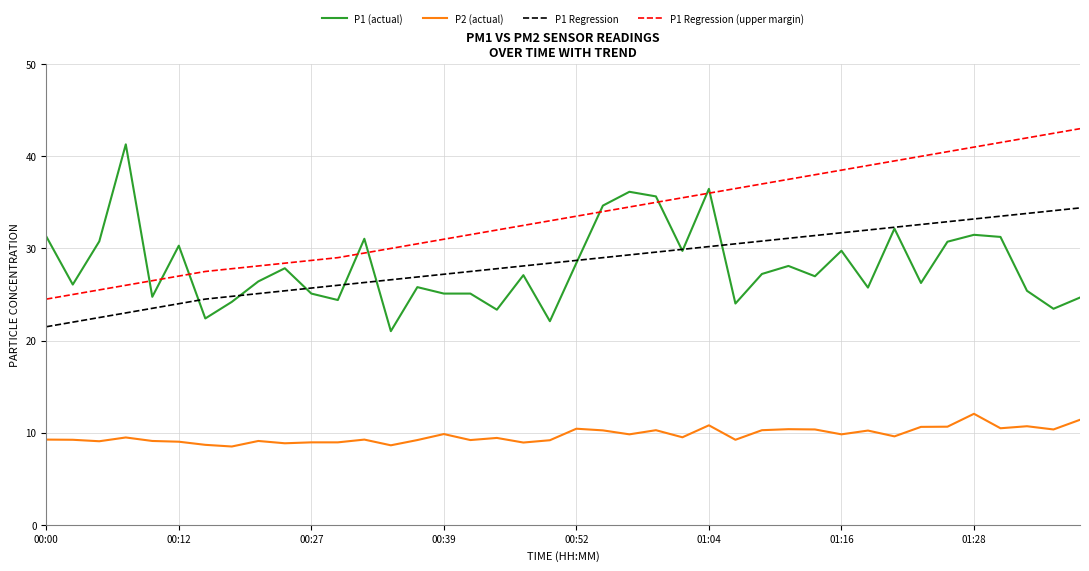

True or false: P2 (actual) and P1 (actual) cross at least once.

False